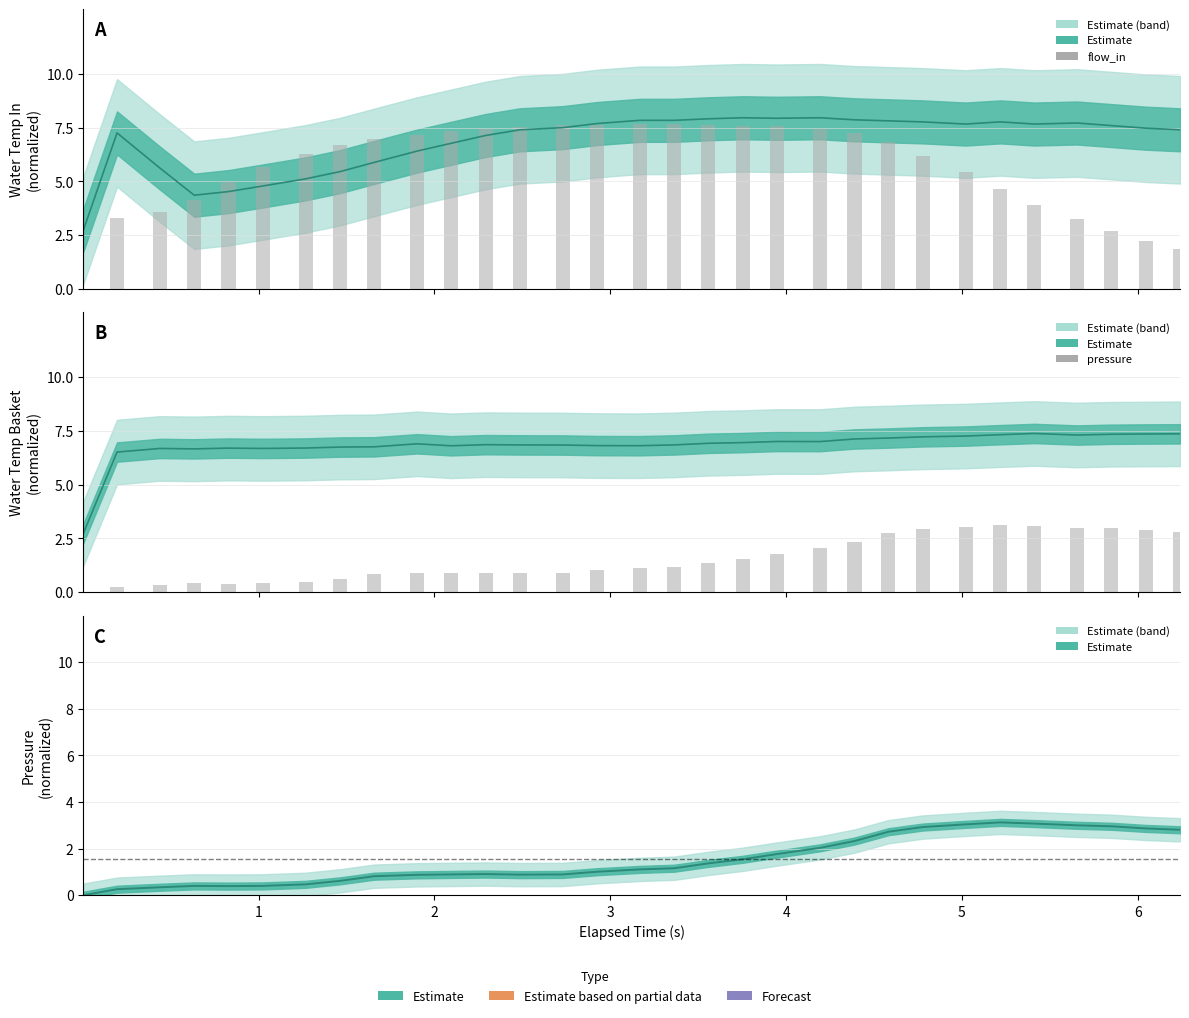

The flow_in series shows 10.0 at 16. True or false?

False